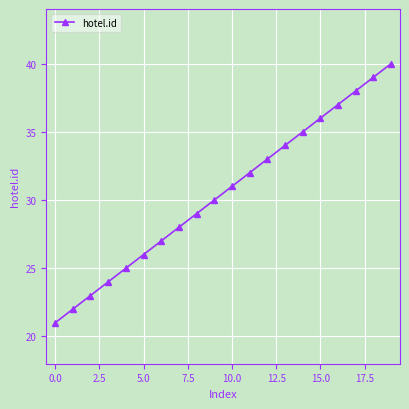

True or false: the data has more than 0 interior local peaks.

False